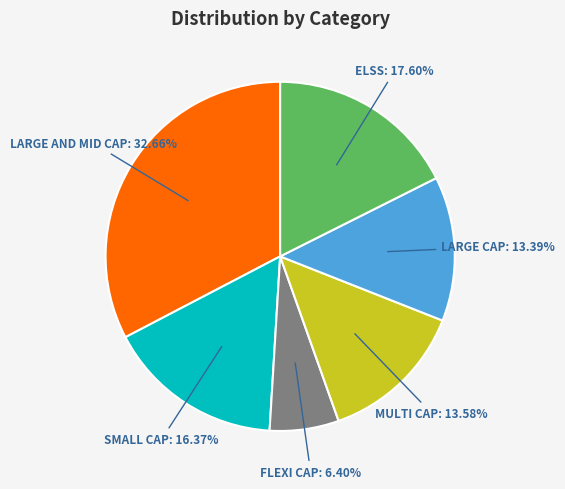

Is there a majority slice in this chart?

No